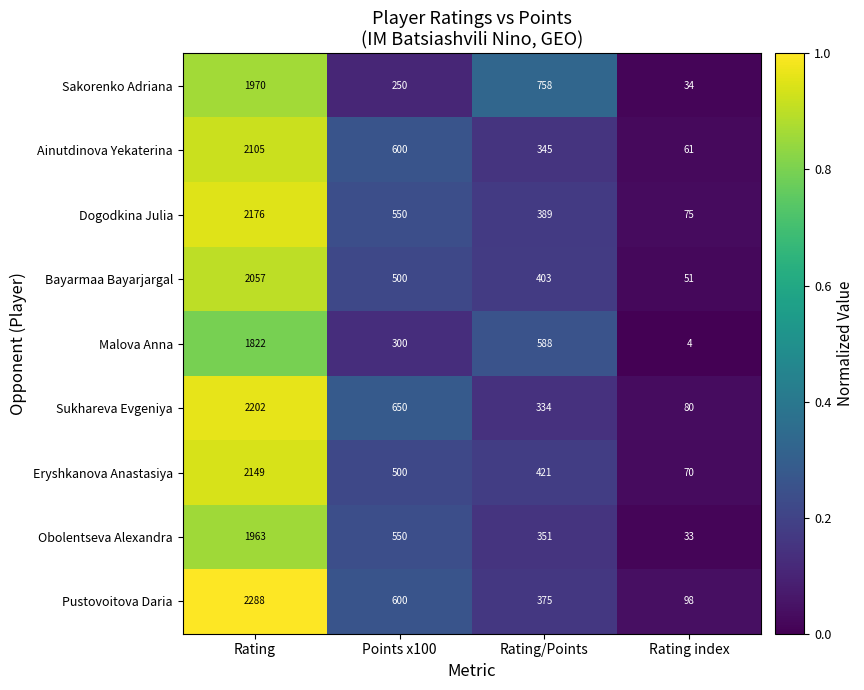

At how many categories does at least one series exceed 269?

3